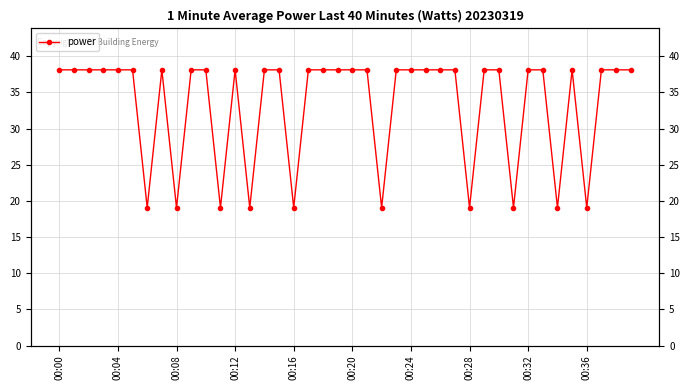

Reading left to right, extract all data points from this chart.

38.1	38.1	38.1	38.1	38.1	38.1	19.1	38.1	19.1	38.1	38.1	19.1	38.1	19.1	38.1	38.1	19.1	38.1	38.1	38.1	38.1	38.1	19.1	38.1	38.1	38.1	38.1	38.1	19.1	38.1	38.1	19.1	38.1	38.1	19.1	38.1	19.1	38.1	38.1	38.1